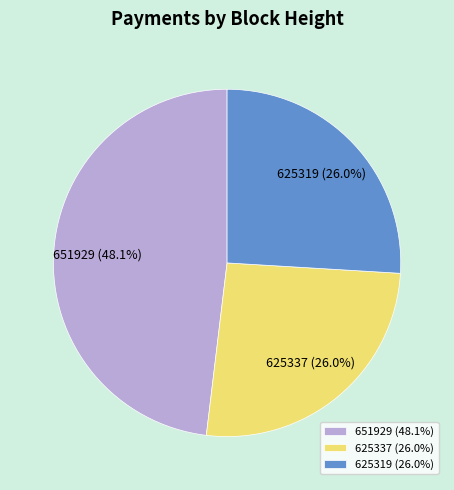

Does any single category account for the majority?

No